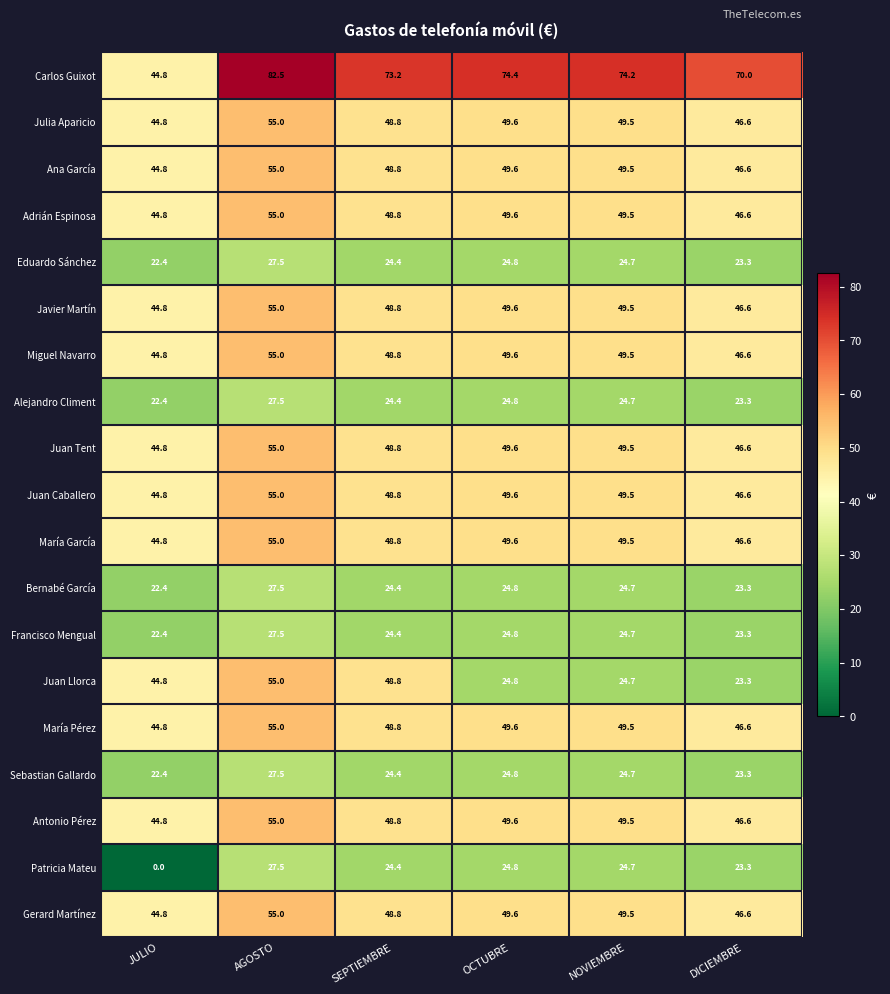

Is it true that Bernabé García equals 12.6 at OCTUBRE?

False